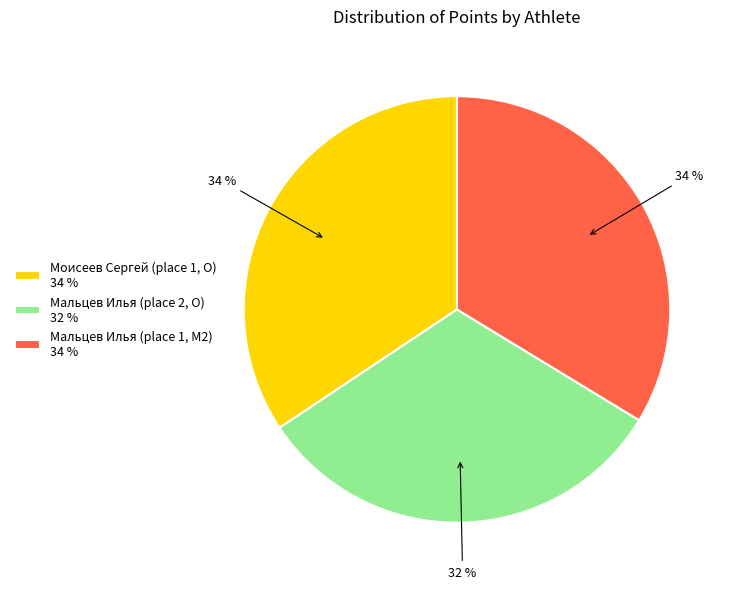

Do Моисеев Сергей (place 1, O) 34 % and Мальцев Илья (place 1, M2) 34 % together represent more than half of the pie?

Yes